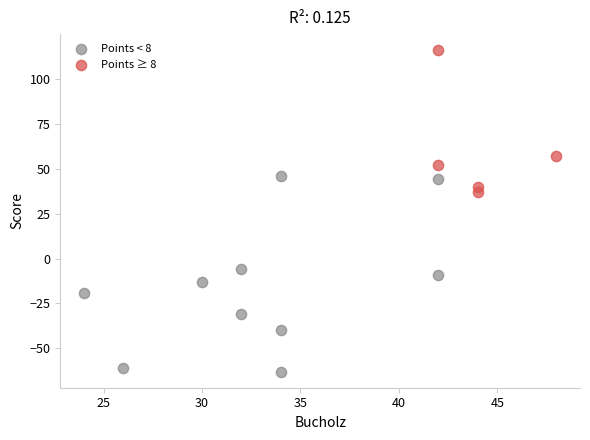

Which series contains the lowest Y value?

Points < 8